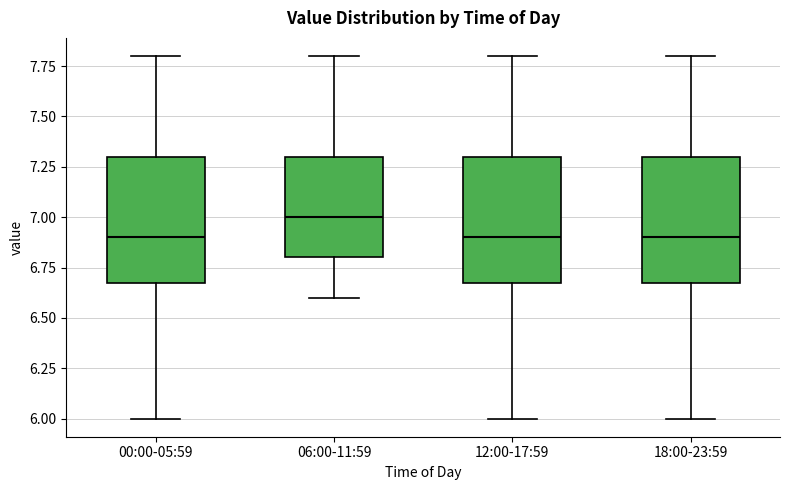

Reading left to right, transcribe this box plot: for each box, give where its median line is, the range the box spans, and where its two whiskers end, as read against the y-axis. The values are not printed on the chart, so give them approximately, as read against the axis.

00:00-05:59: median 6.9, box 6.7 to 7.3, whiskers 6.0 to 7.8
06:00-11:59: median 7.0, box 6.8 to 7.3, whiskers 6.6 to 7.8
12:00-17:59: median 6.9, box 6.7 to 7.3, whiskers 6.0 to 7.8
18:00-23:59: median 6.9, box 6.7 to 7.3, whiskers 6.0 to 7.8